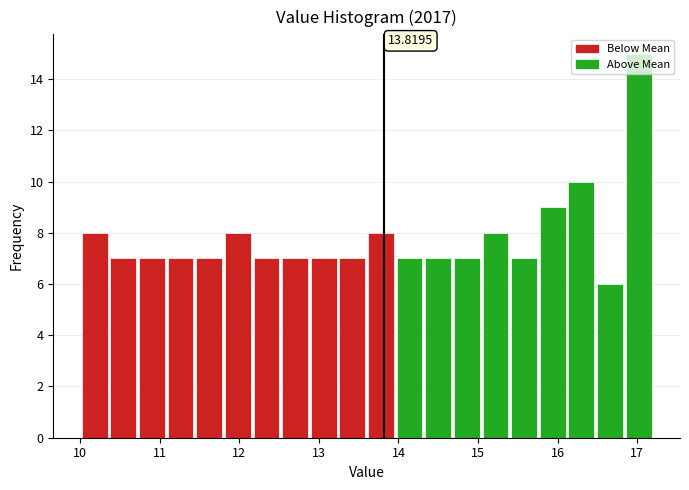

Around what value on the x-axis is the tallest bar? Give the approximate position of its centre, as read against the axis.

17.0